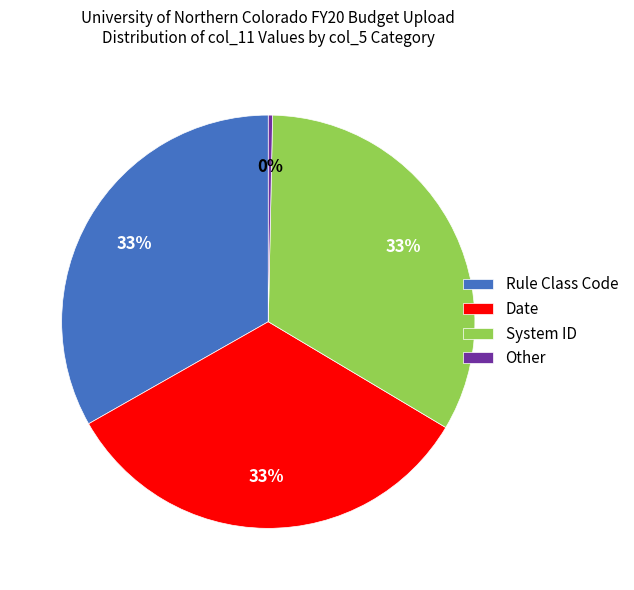

Does System ID represent more than half of the total?

No